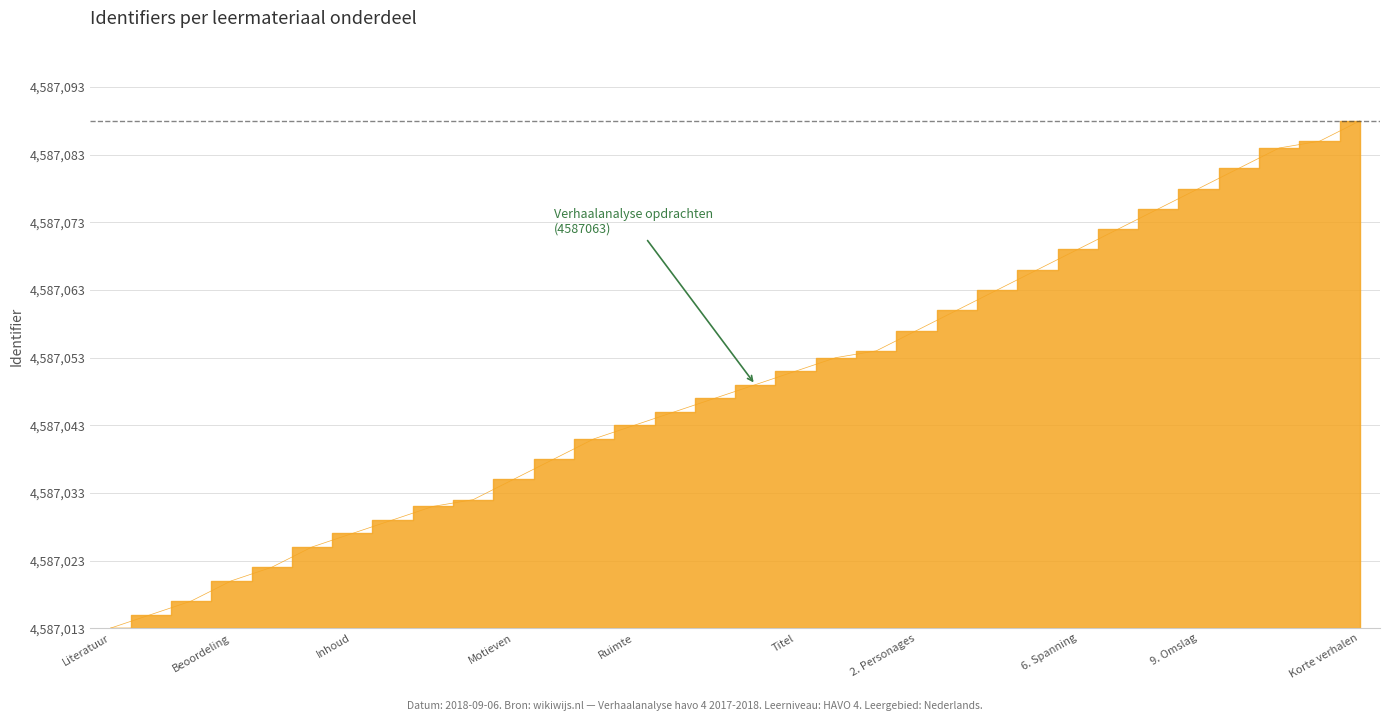

Which category has the highest value across all series?

Korte verhalen